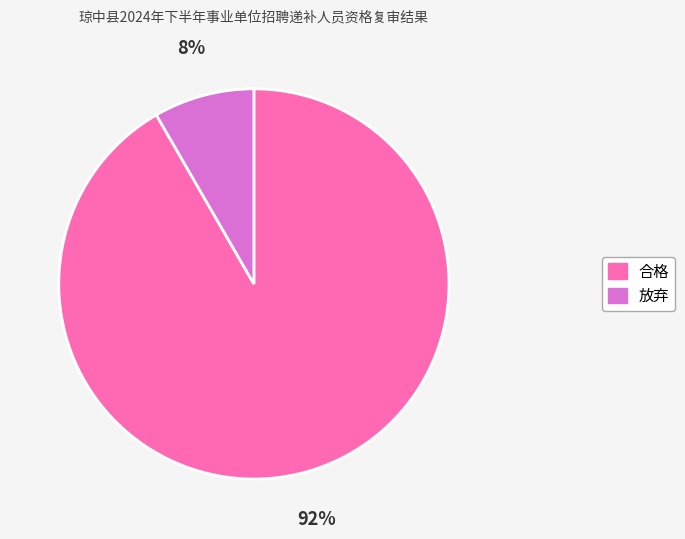

Which has a higher value, 放弃 or 合格?

合格